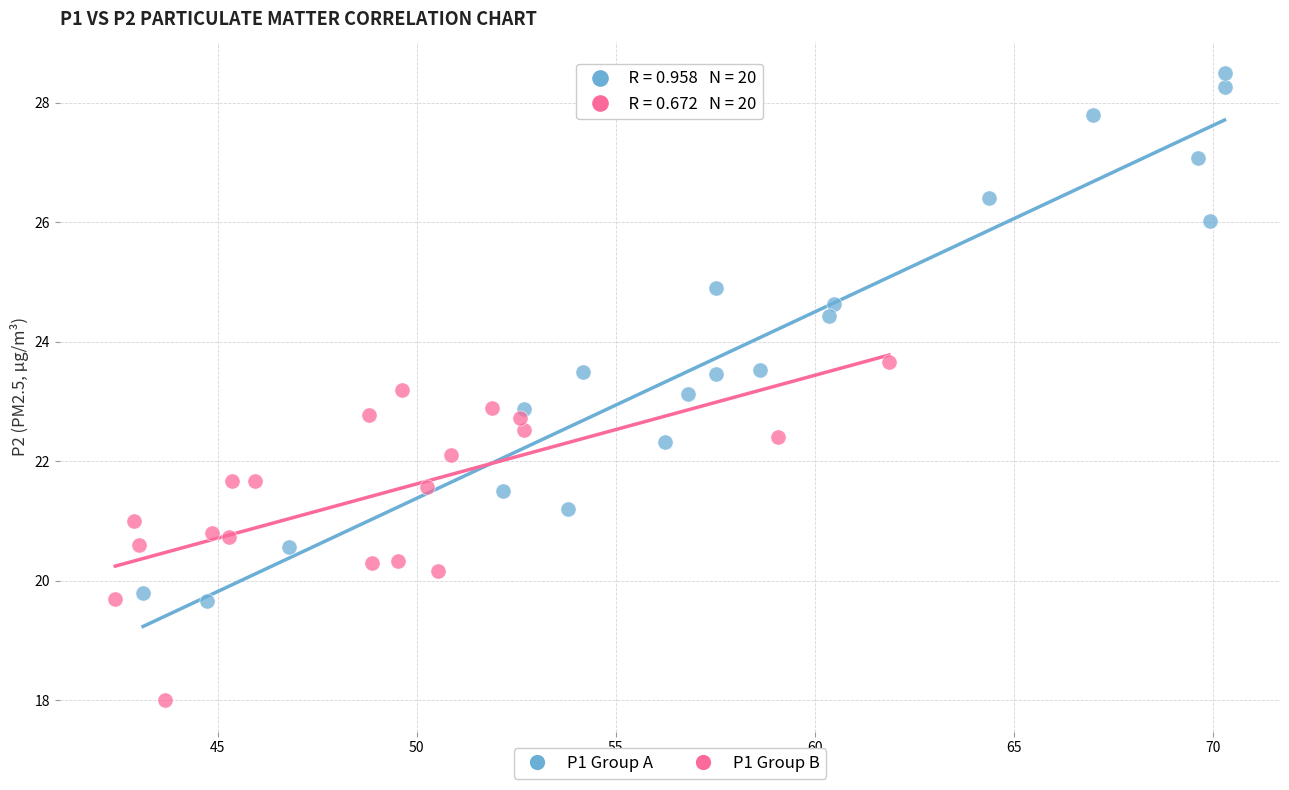

Which series has the widest spread of Y values?

P1 Group A